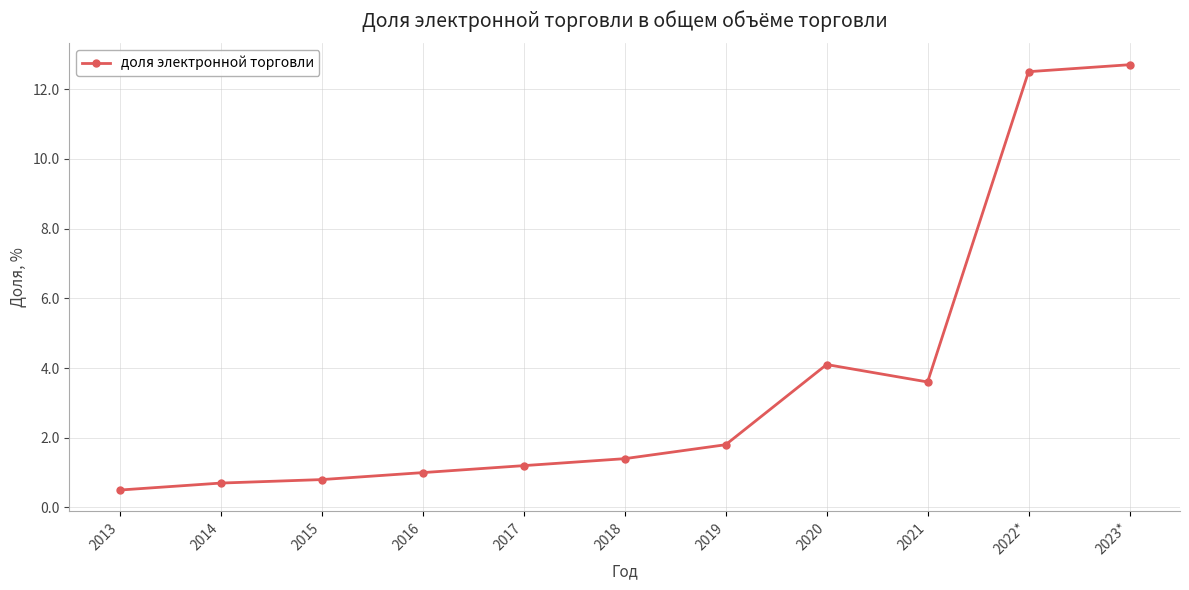

Reading left to right, what are all the values shown in this chart?

0.5	0.7	0.8	1.0	1.2	1.4	1.8	4.1	3.6	12.5	12.7